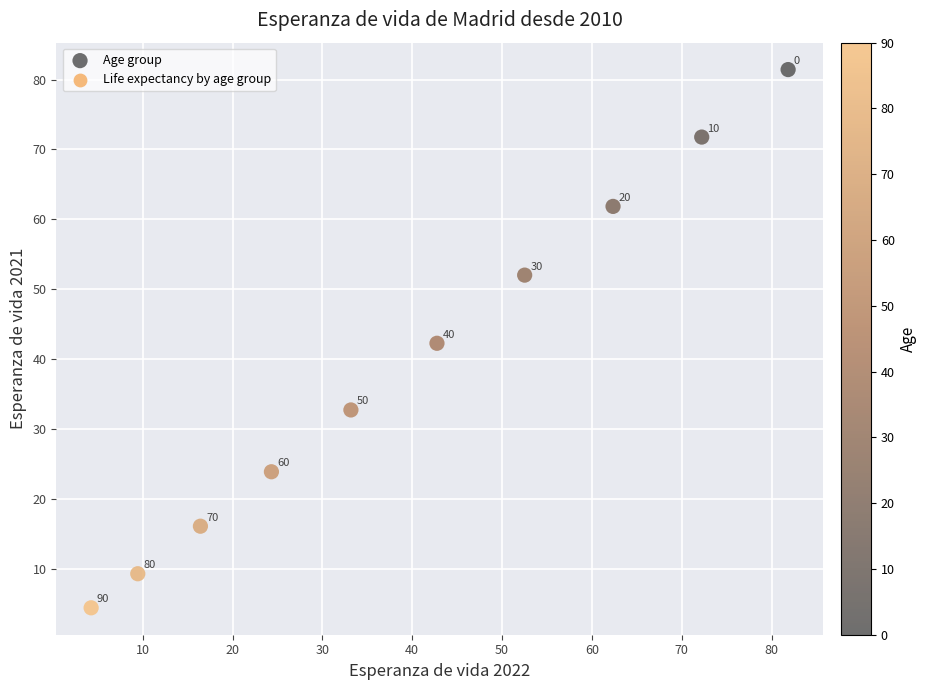

What is the average Y value?

39.6